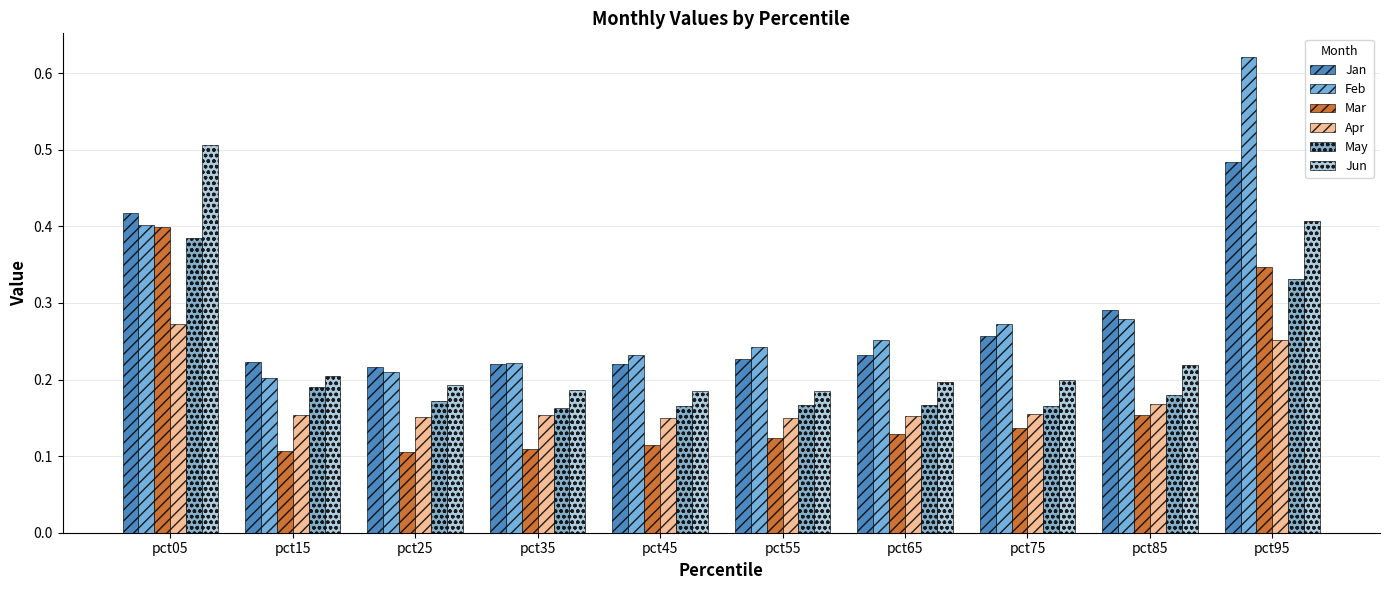

What is the value of the May bar at the 7th from the left?

0.2